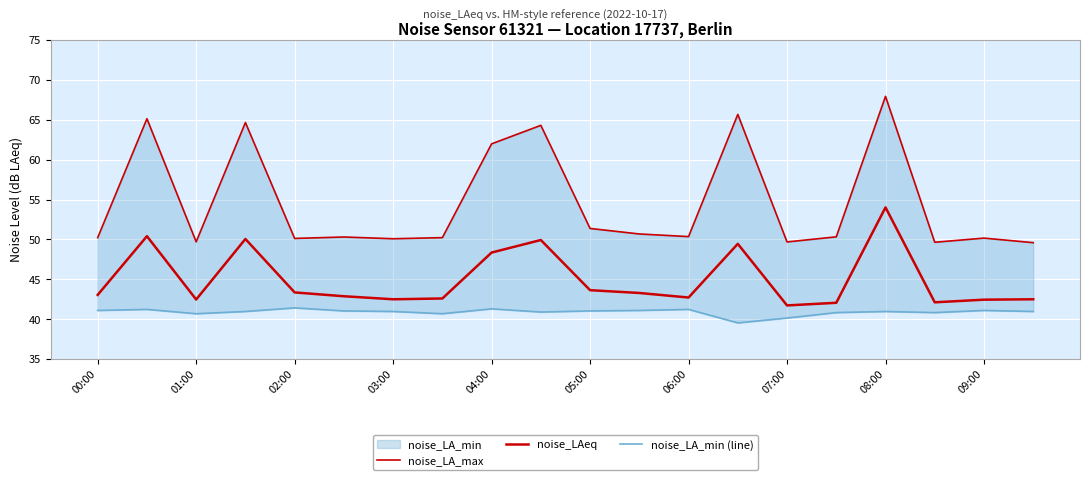

Where does the noise_LA_min (line) series first go above 40?

00:00